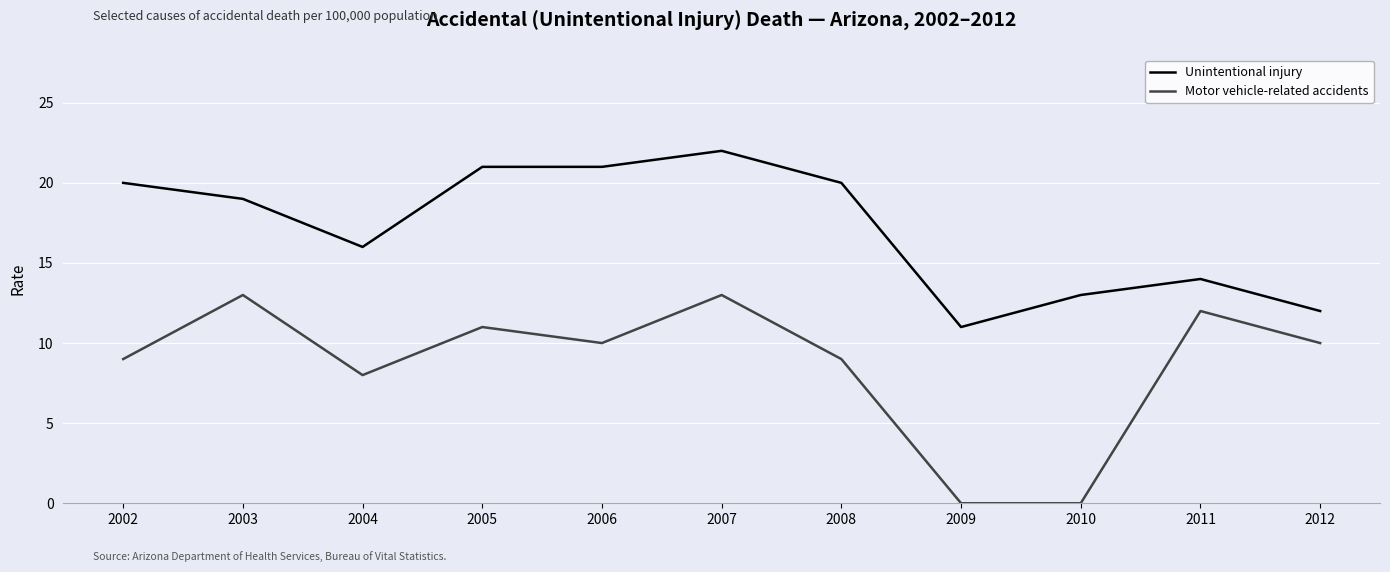

Is the value of Unintentional injury at 2008 greater than the value of Motor vehicle-related accidents at 2005?

Yes